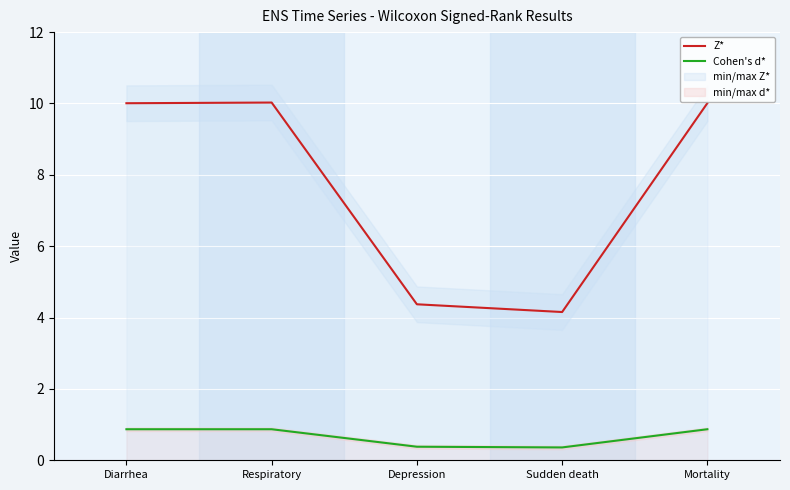

Is it true that Cohen's d* equals 0.1 at Sudden death?

False